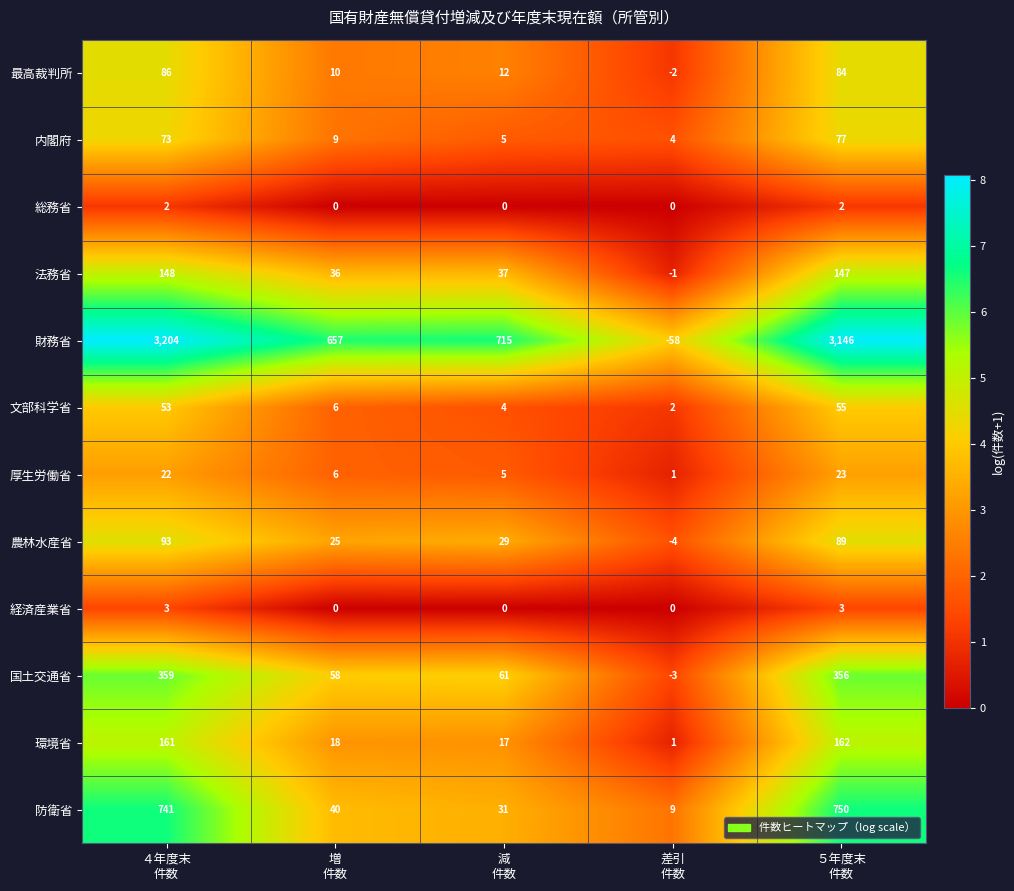

What is the spread (max minus min) of values at 減
件数?

715